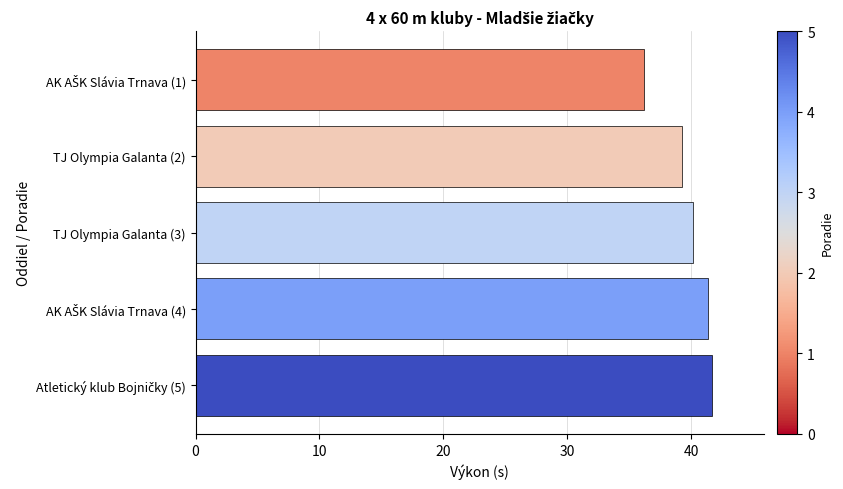

What is the value of the 3rd bar from the top?

40.2